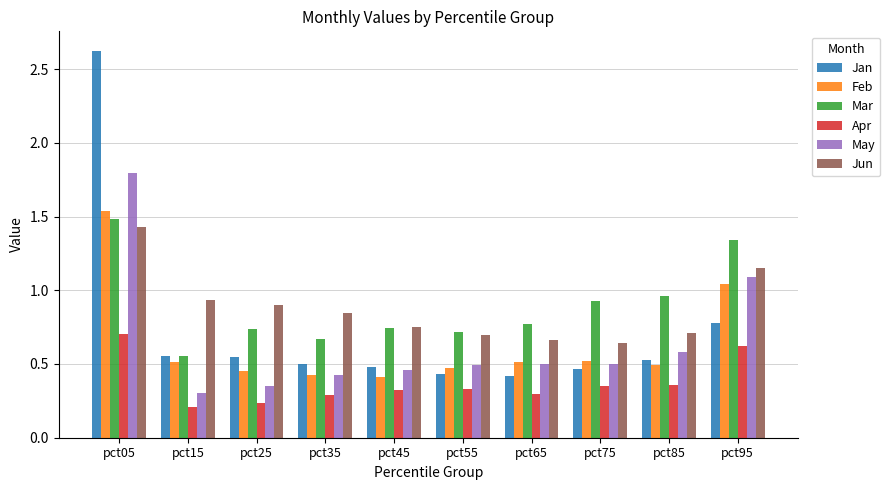

Which category has the highest value across all series?

pct05